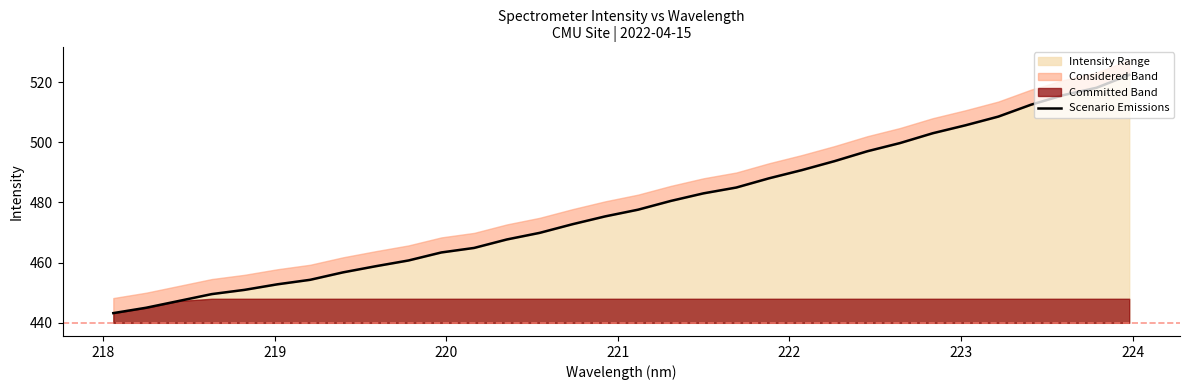

What is the highest value of the Intensity Range series?

522.4